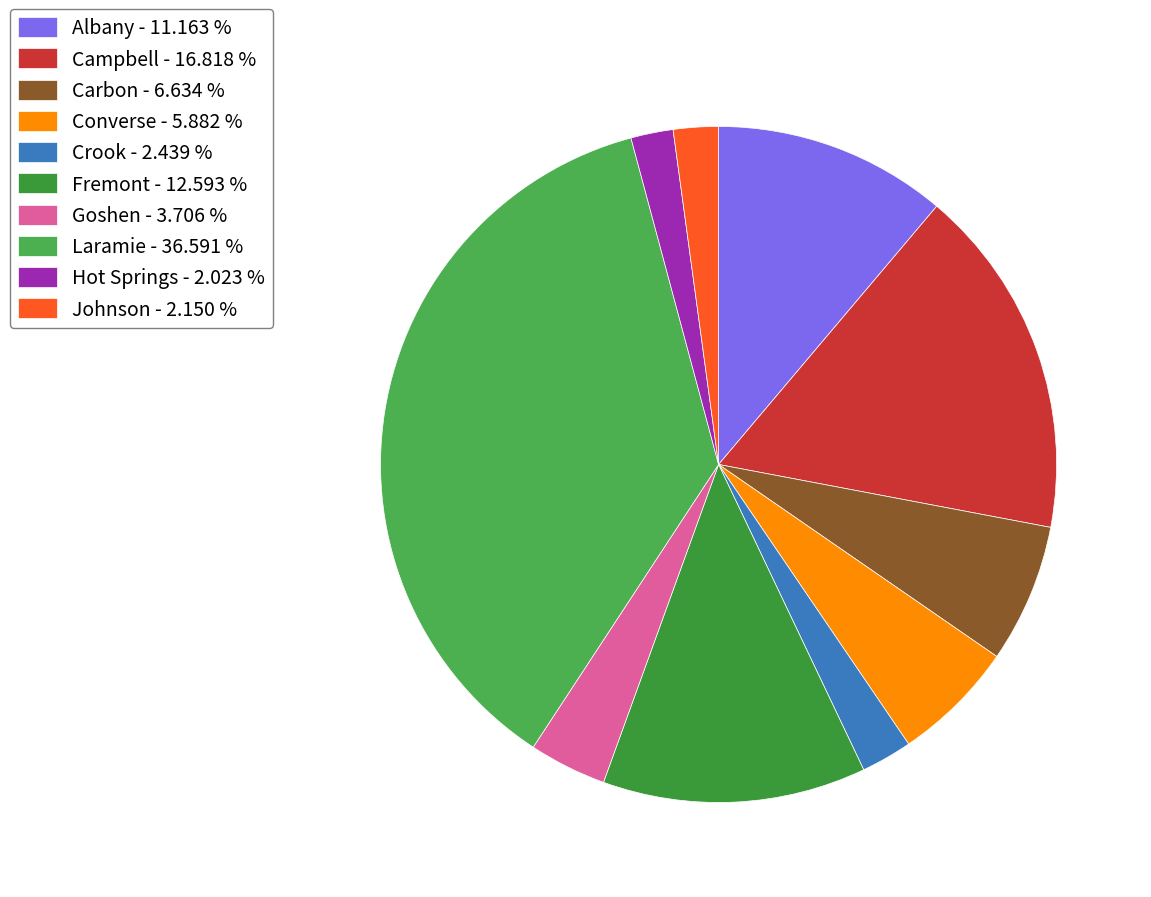

Which category has the smallest portion of the pie?

Hot Springs